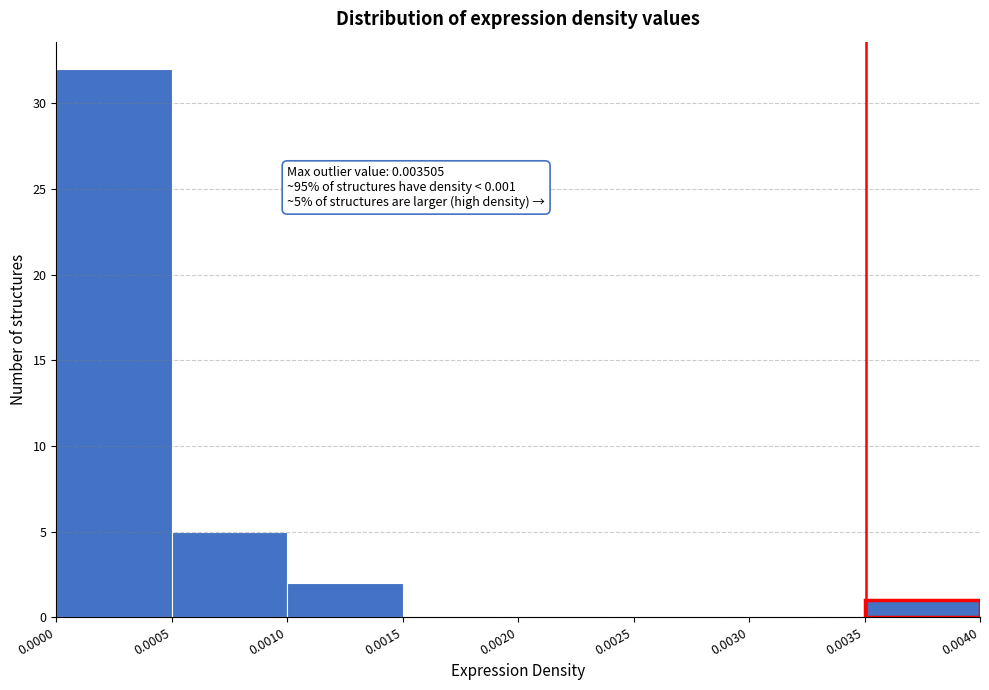

Which range on the x-axis has the tallest bar?

0.0000 to 0.0005